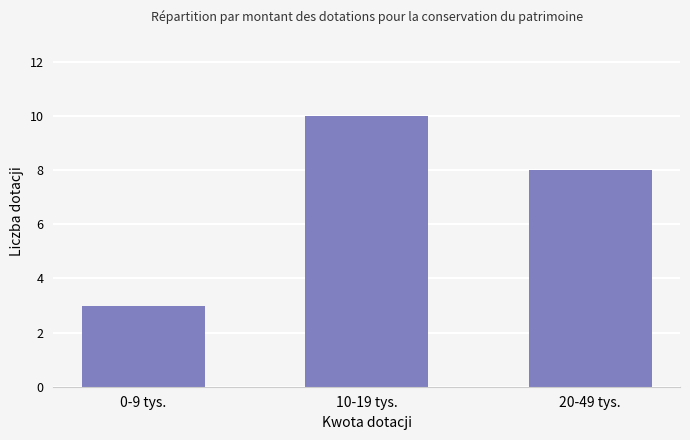

What is the sum of the values at 20-49 tys. and 10-19 tys.?

18